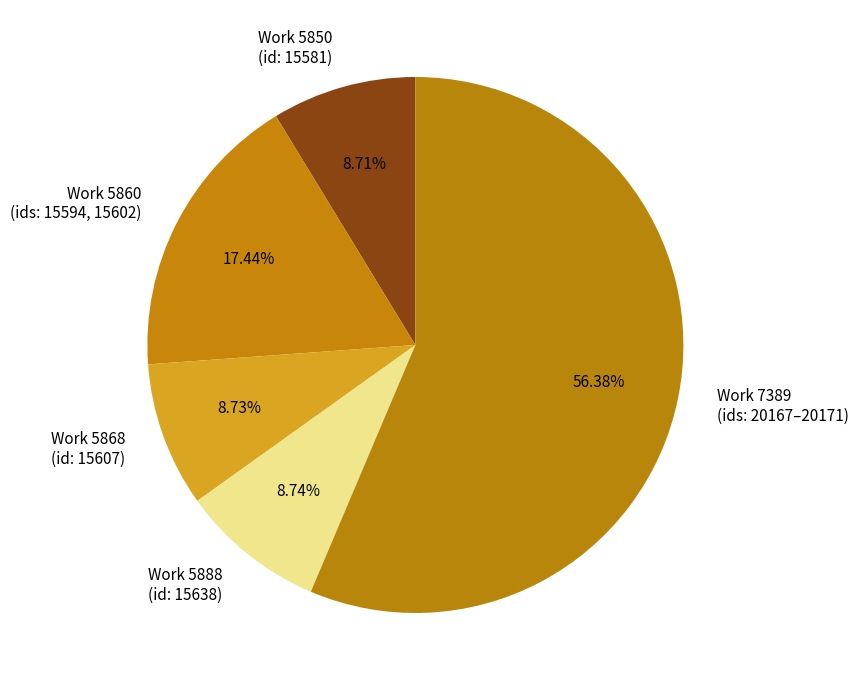

Is the sum of Work 7389 (ids: 20167–20171) and Work 5860 (ids: 15594, 15602) greater than half?

Yes